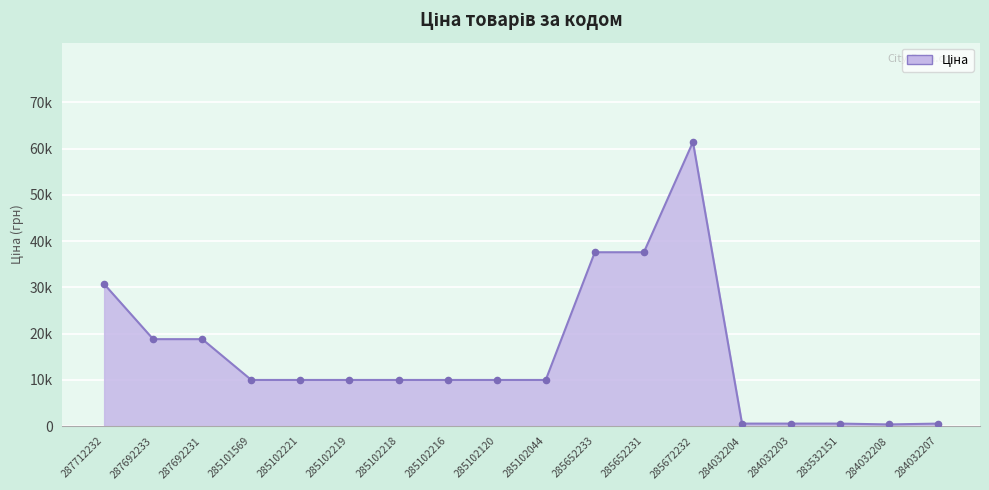

What is the change in value from 285102218 to 285652231?

+27618.6